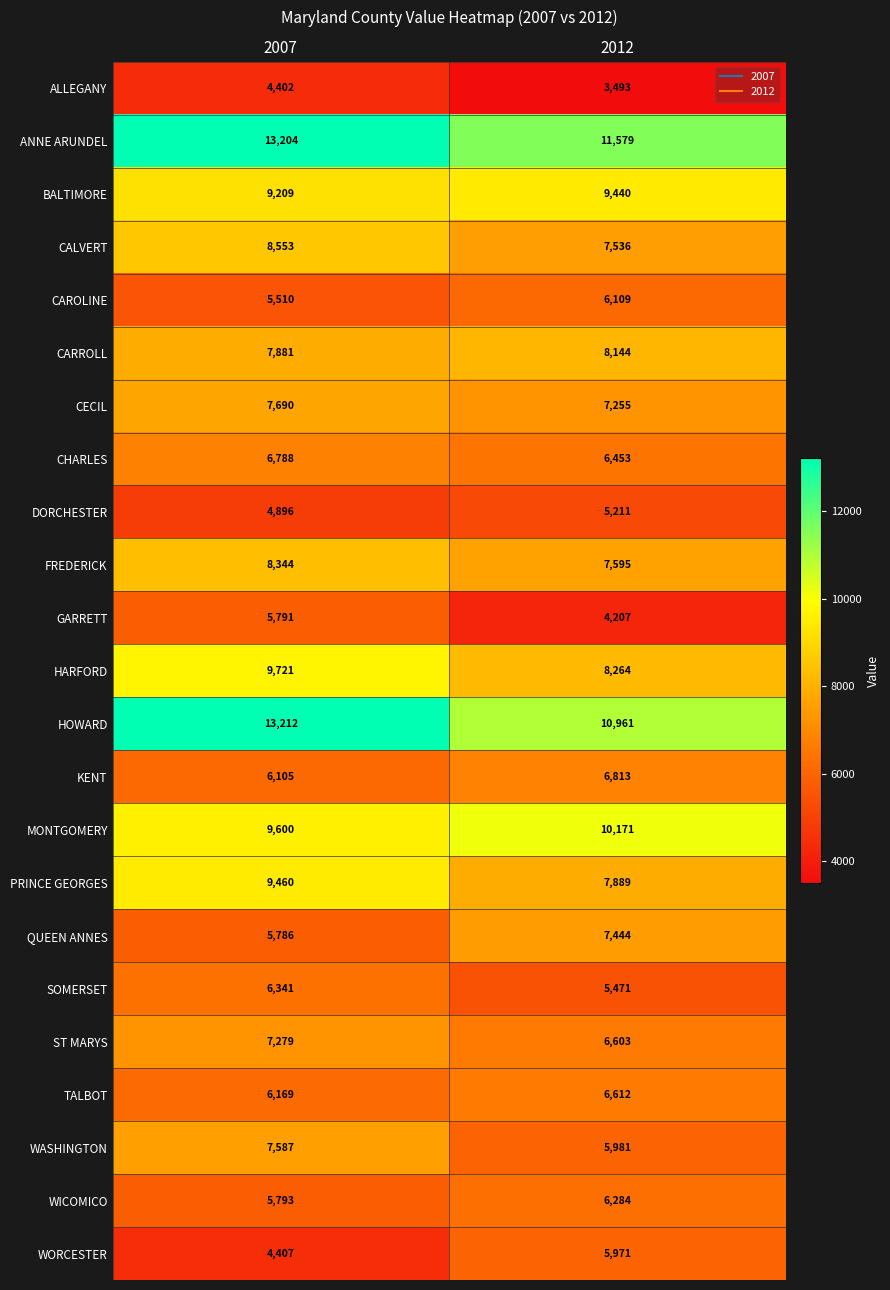

What is the total value across all series at 2012?

165486